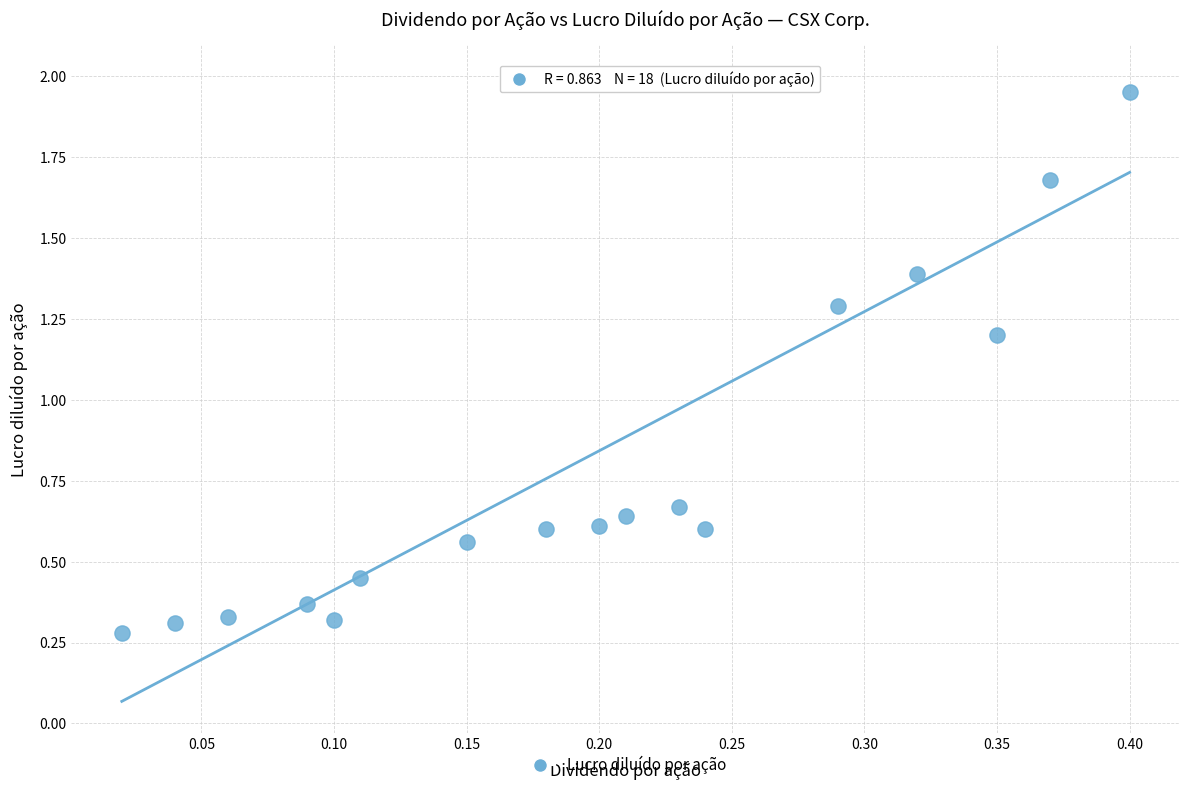

What is the range of Y values (max minus min)?

1.7